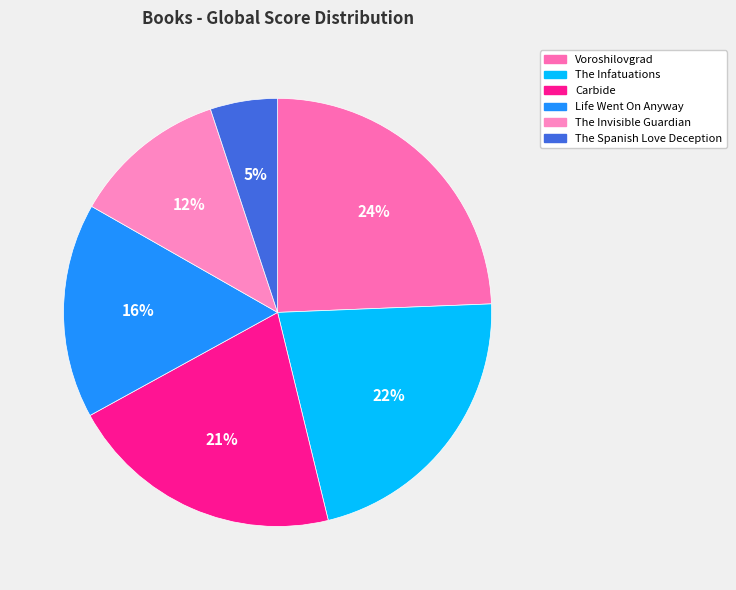

Count the number of slices in the pie.

6